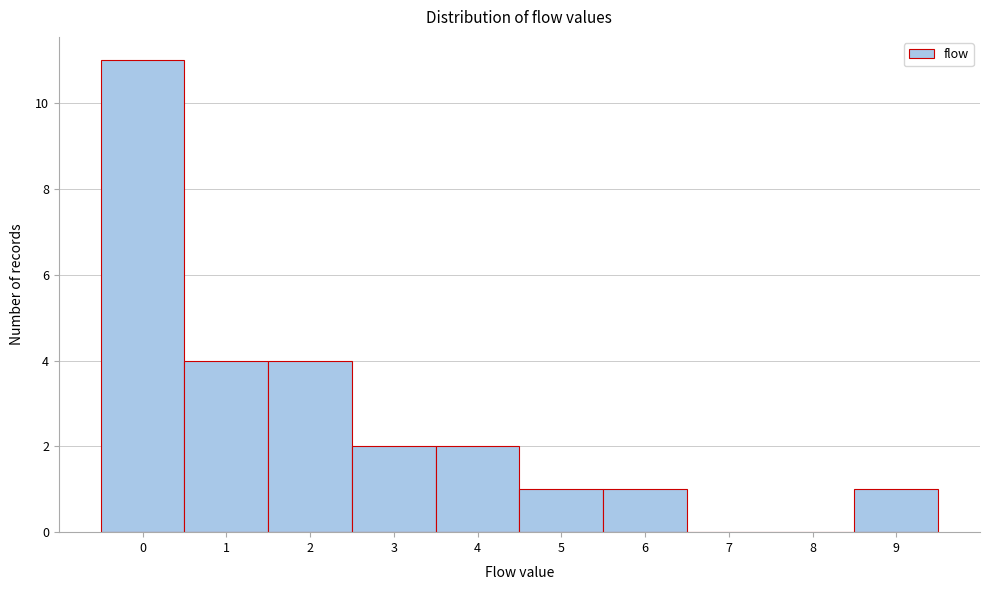

What is the height of the bar covering -0.5 to 0.5 on the x-axis? The values are not printed on the chart, so give them approximately, as read against the axis.

11